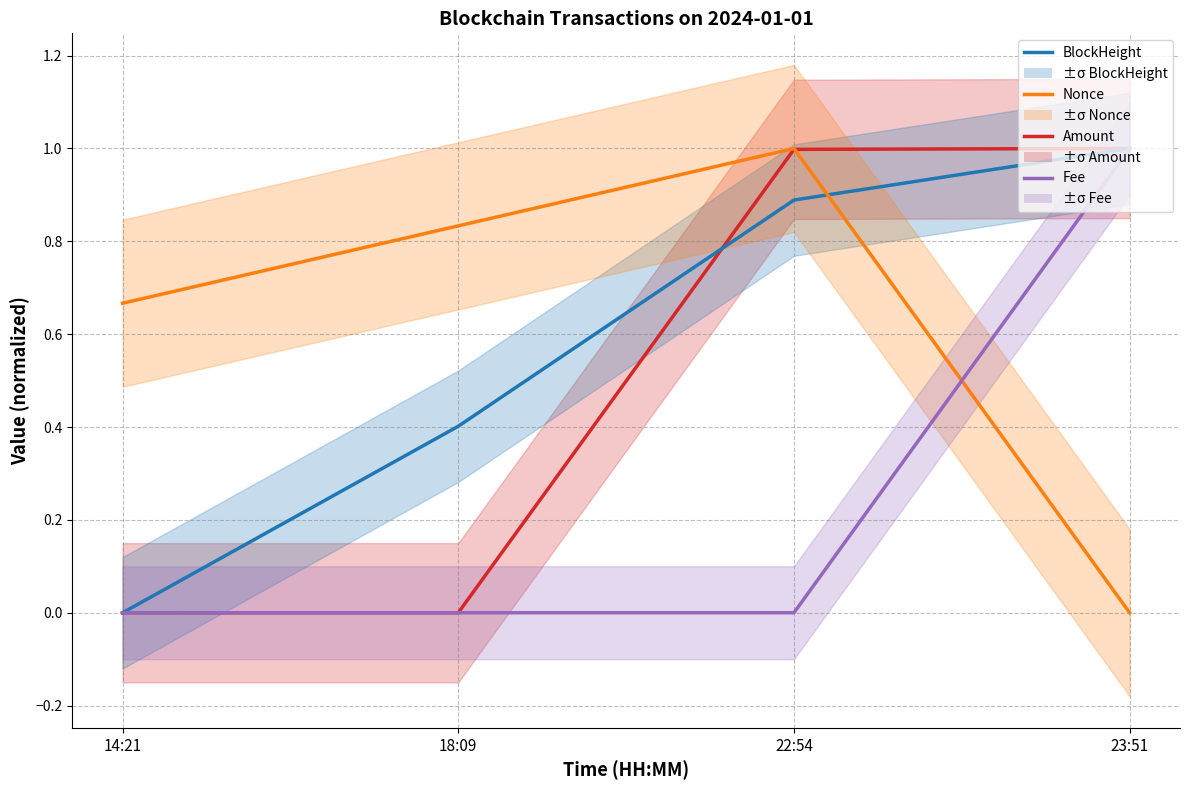

What is the sum of all Amount values?

2.0